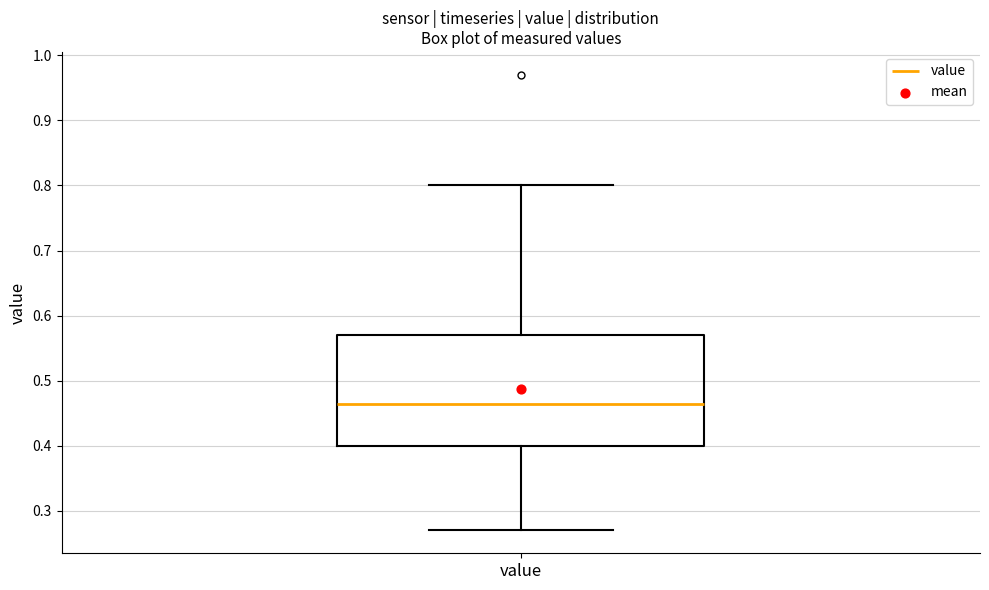

Read this box plot against the y-axis: the position of the median line, the range covered by the box, and the ends of both whiskers. The values are not printed on the chart, so give them approximately, as read against the axis.

median 0.47, box 0.40 to 0.57, whiskers 0.27 to 0.80